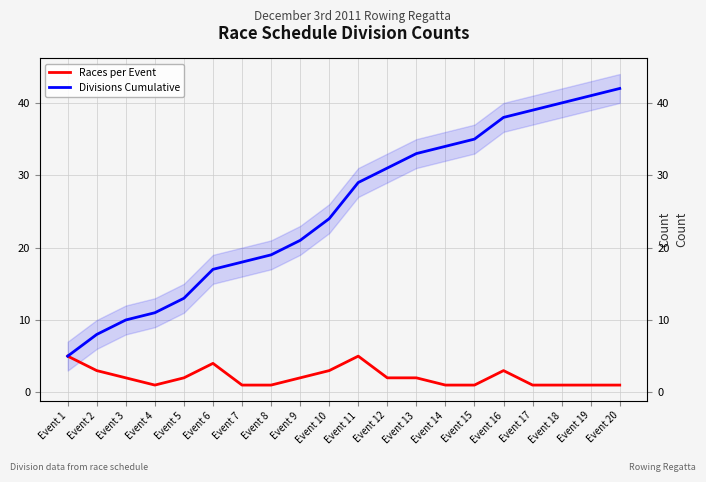

What is the greatest value displayed?

42